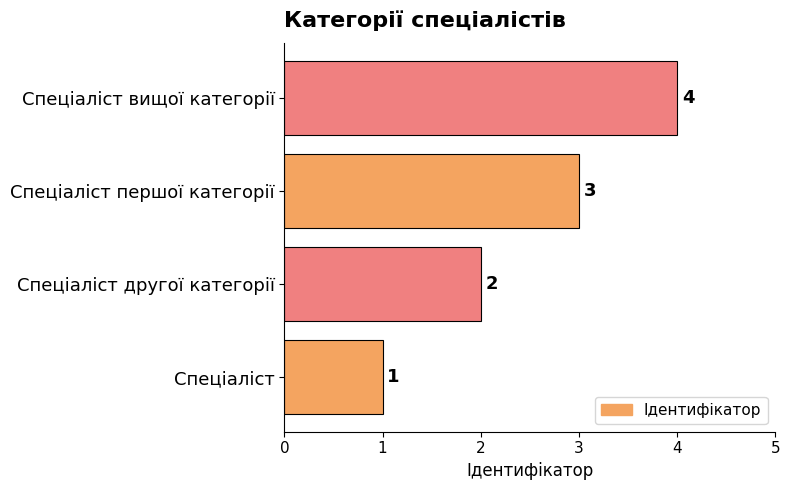

At which label is the value closest to 2?

Спеціаліст другої категорії